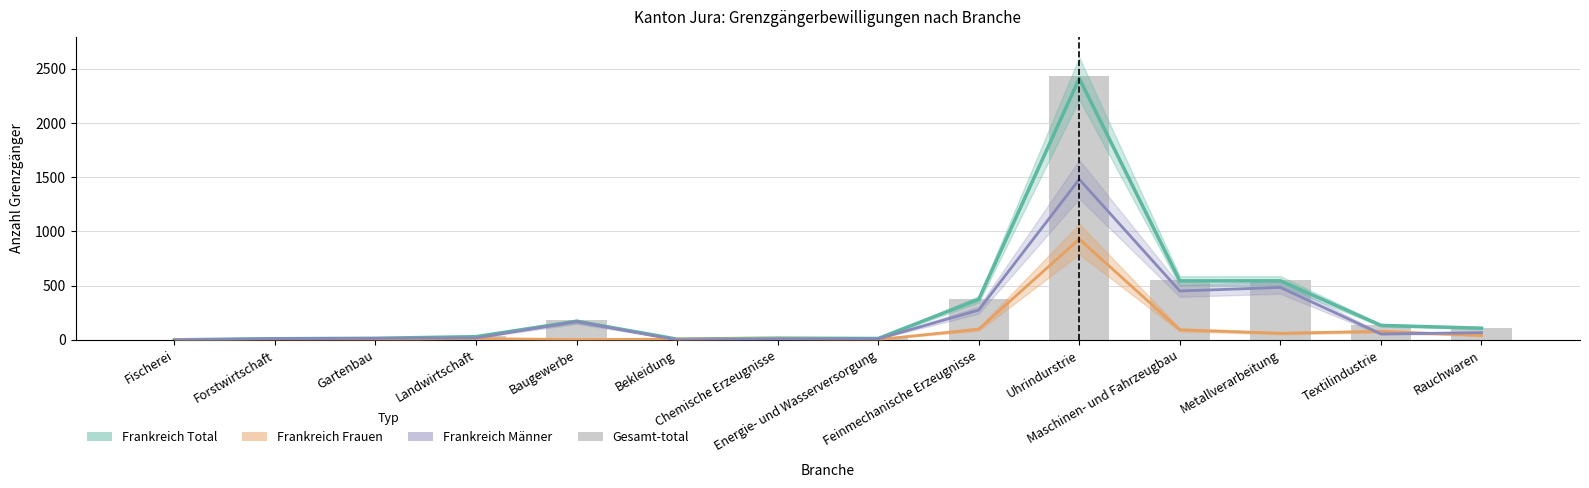

At how many categories does at least one series exceed 921?

1